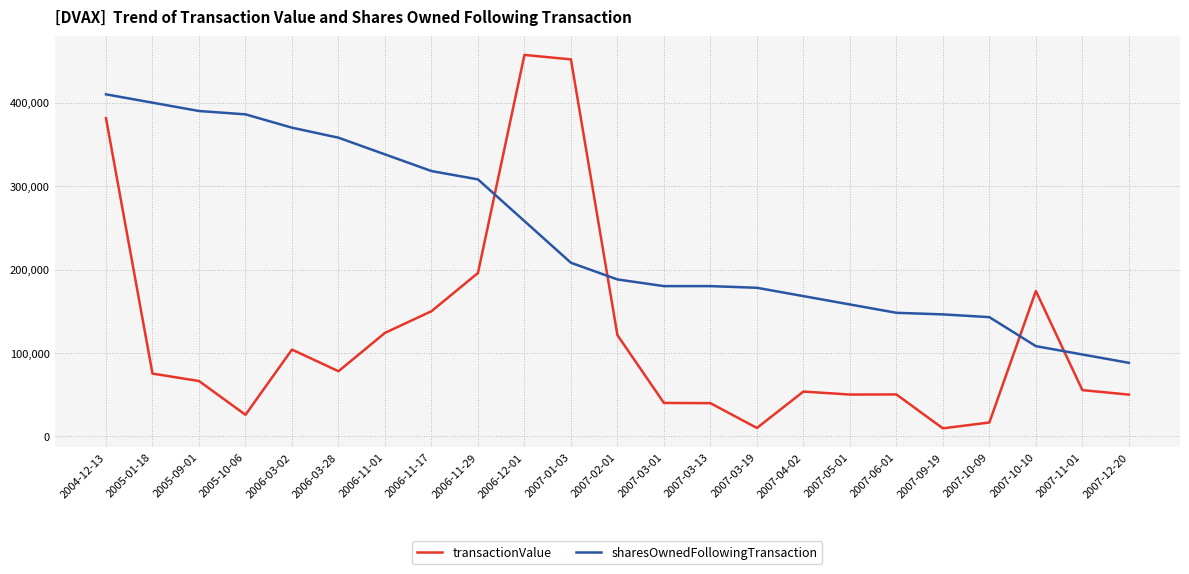

What is the lowest value of the transactionValue series?

9538